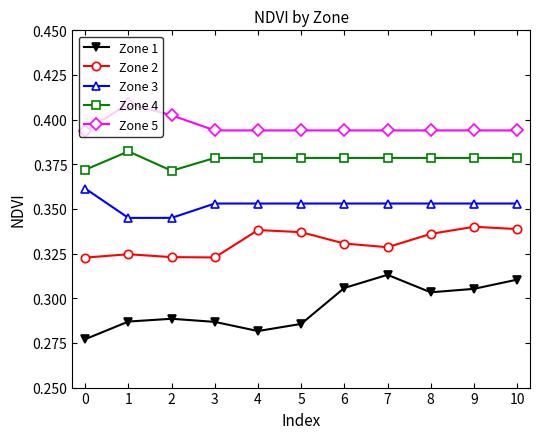

Which series changed the most between 5 and 10?

Zone 1